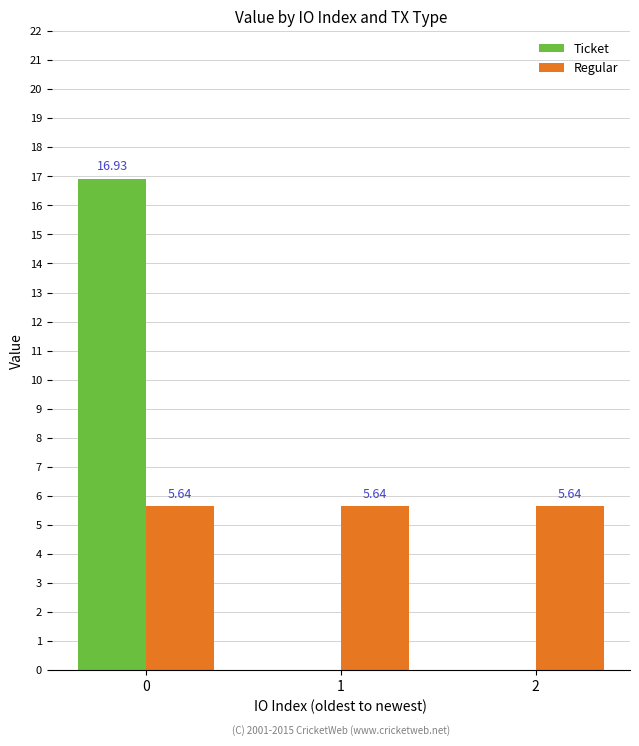

What is the sum of the Ticket values at 0 and 2?

16.9